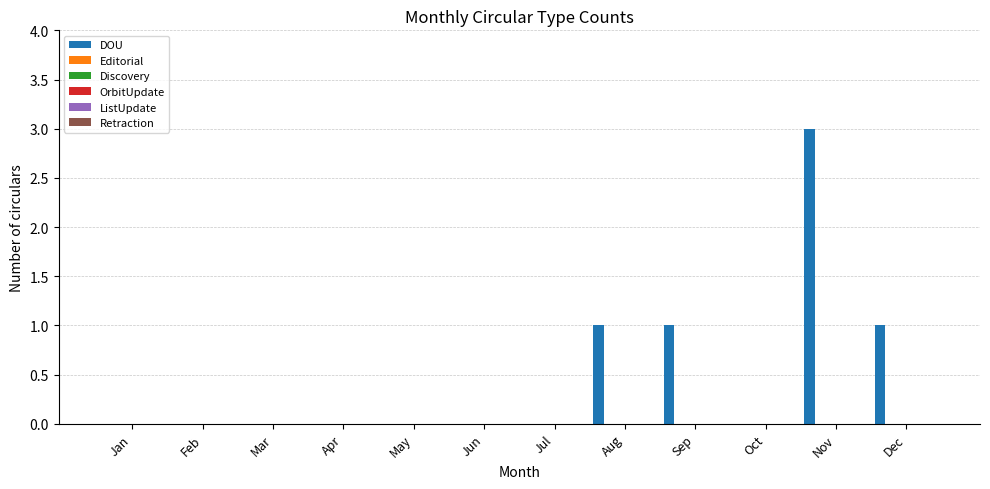

What is the sum of all values?

6